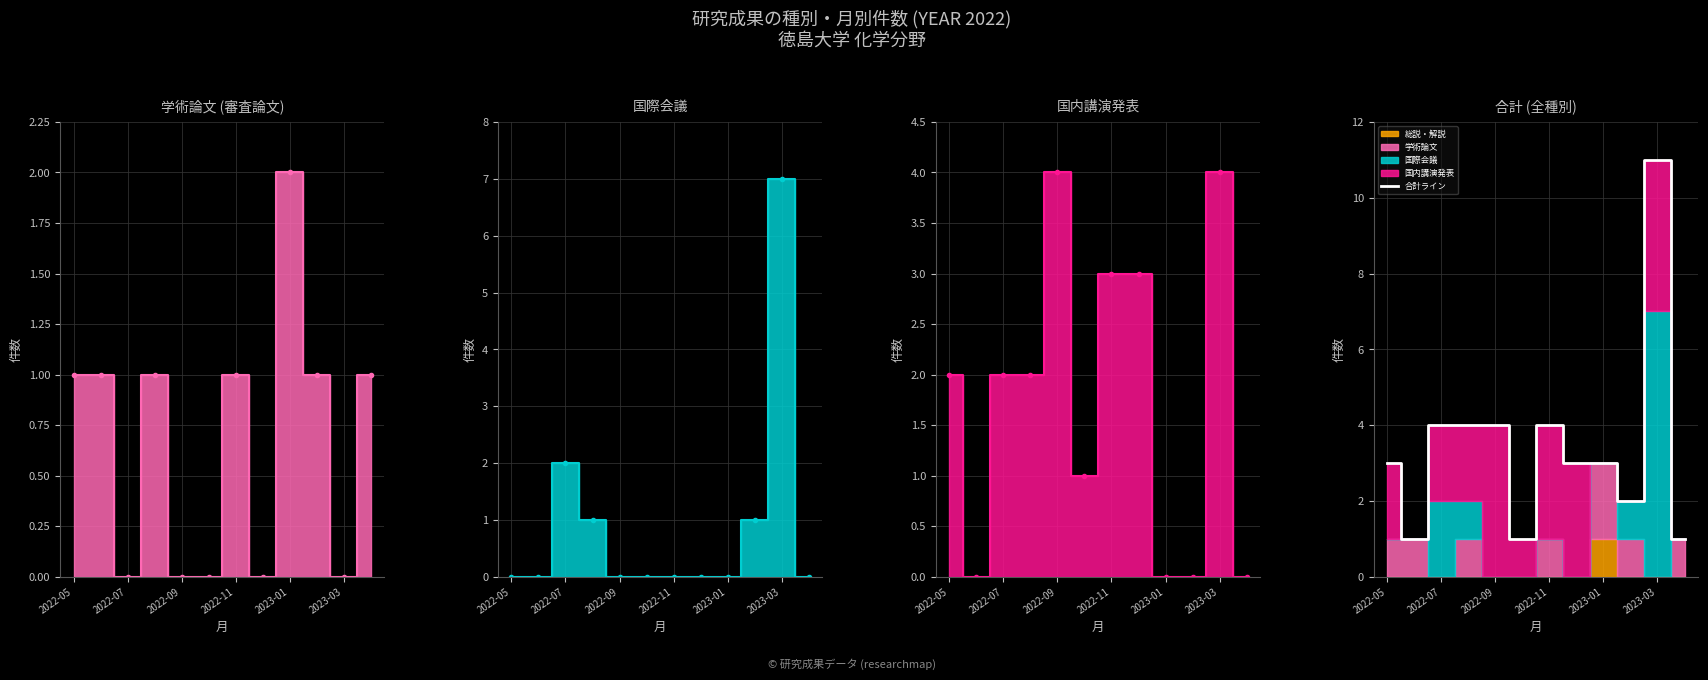

Reading right to left, transcribe all the data shown in this chart.

学術論文 (審査論文) line: 1	0	1	2	0	1	0	0	1	0	1	1
国際会議 line: 0	7	1	0	0	0	0	0	1	2	0	0
国内講演発表 line: 0	4	0	0	3	3	1	4	2	2	0	2
合計ライン: 1	11	2	3	3	4	1	4	4	4	1	3